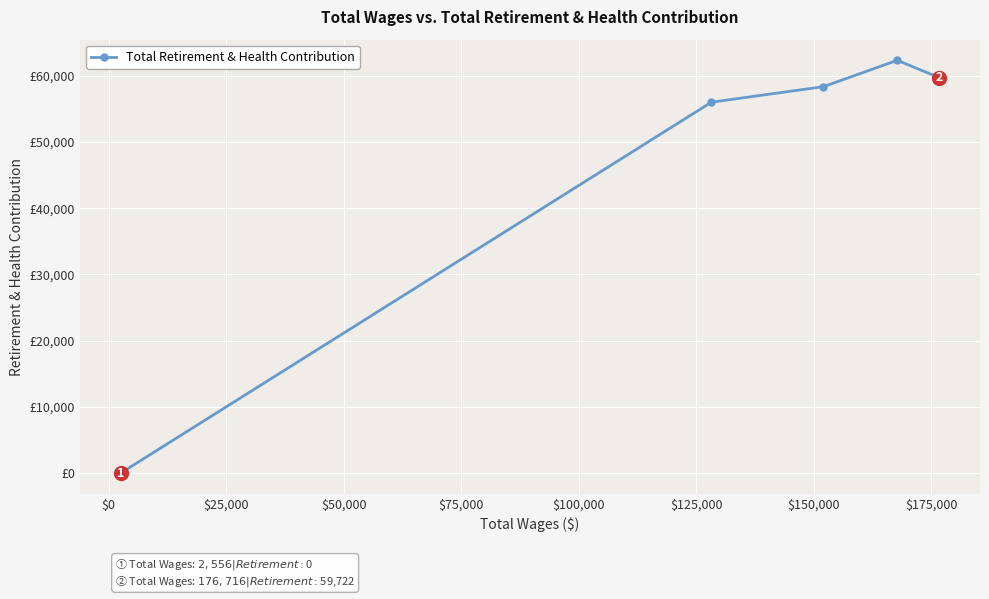

Is this an area chart (filled region under the line)?

No